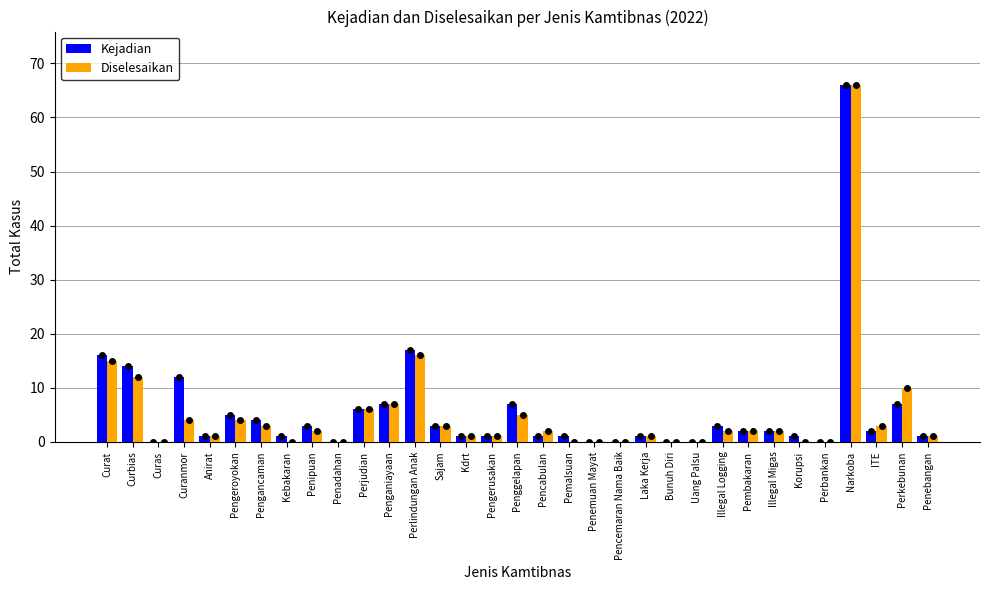

At which category is the sum across all series the highest?

Narkoba